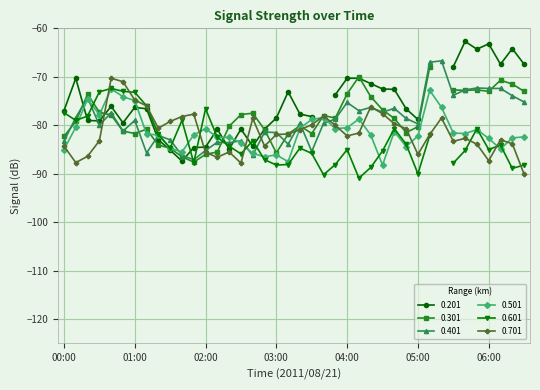

True or false: 0.401 has a value of -79.0 at 01:00.

True